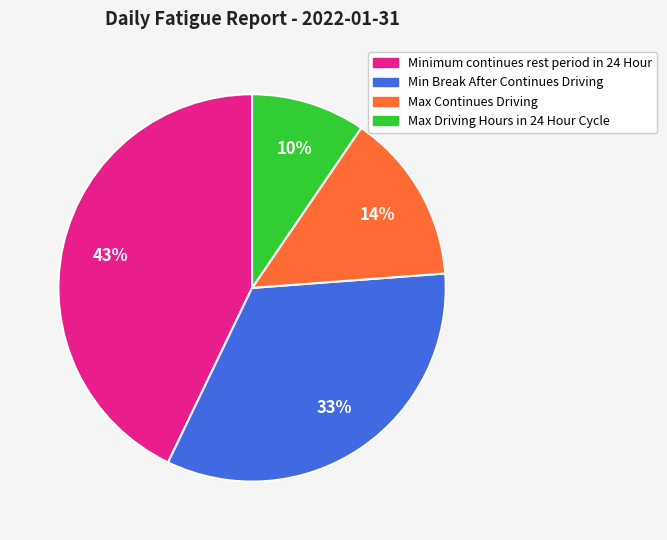

Count the number of slices in the pie.

4